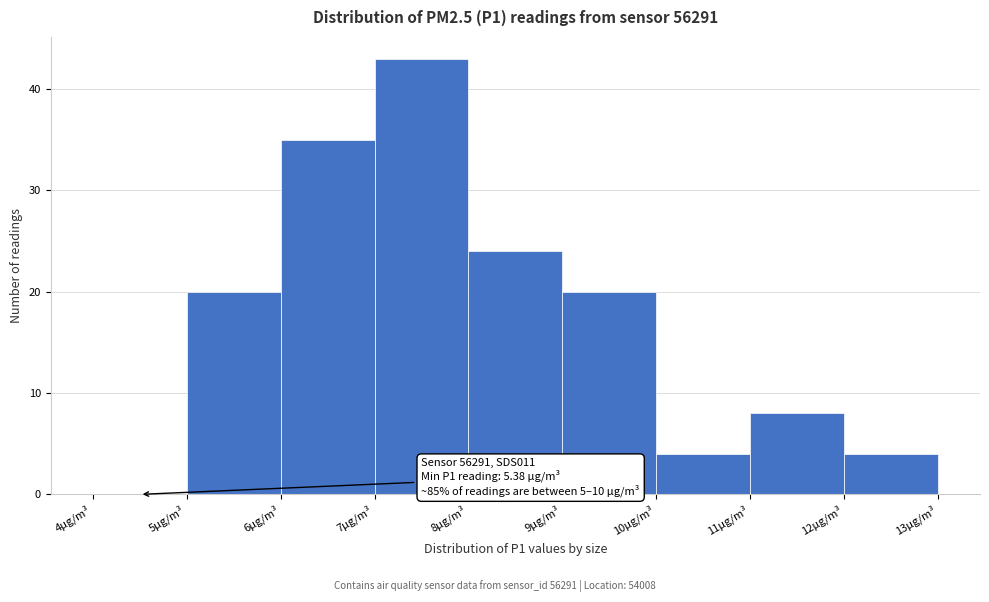

Which range on the x-axis has the tallest bar?

7 to 8